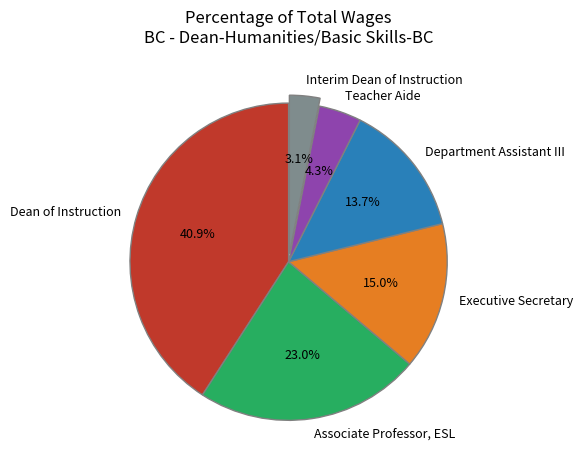

How many slices are in this pie chart?

6